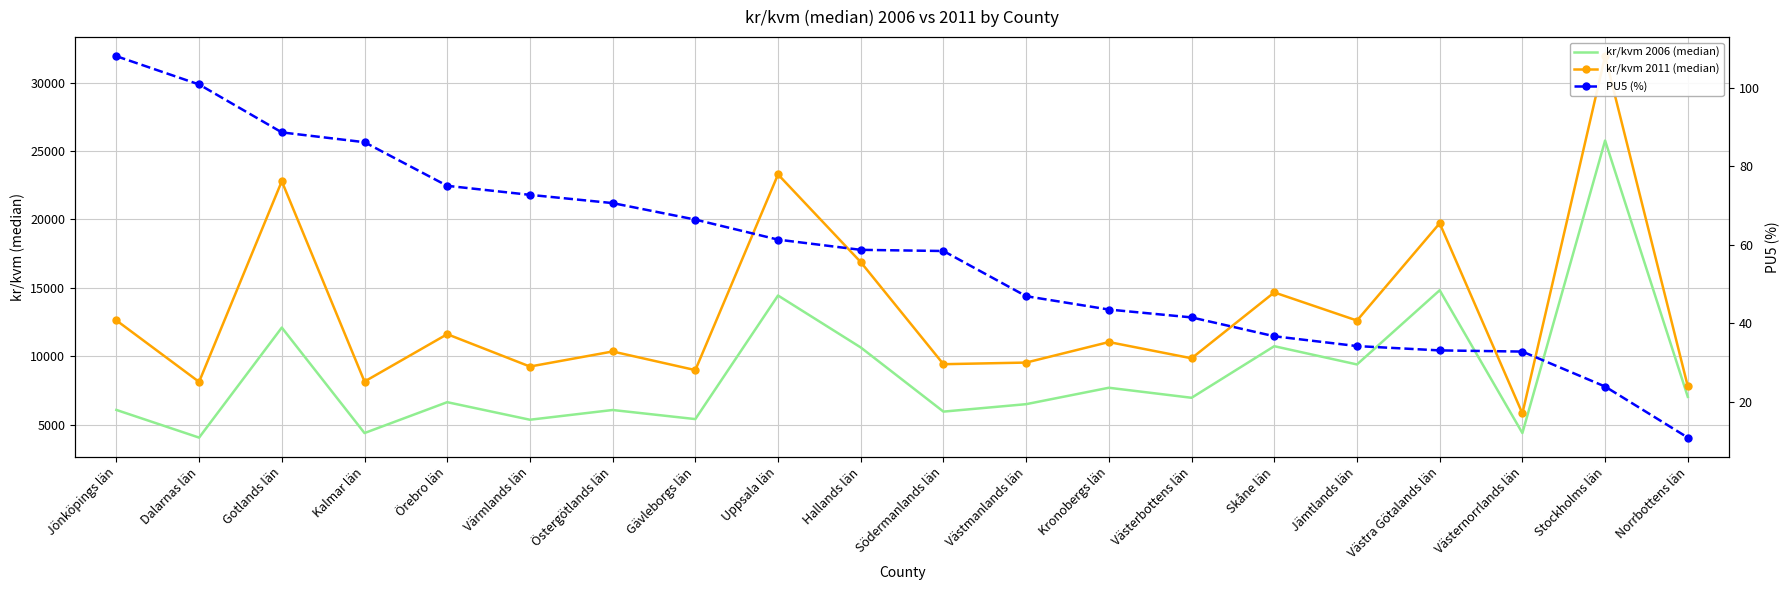

In kr/kvm 2006 (median), how many points are lower than both neighbors (excluding endpoints)?

8